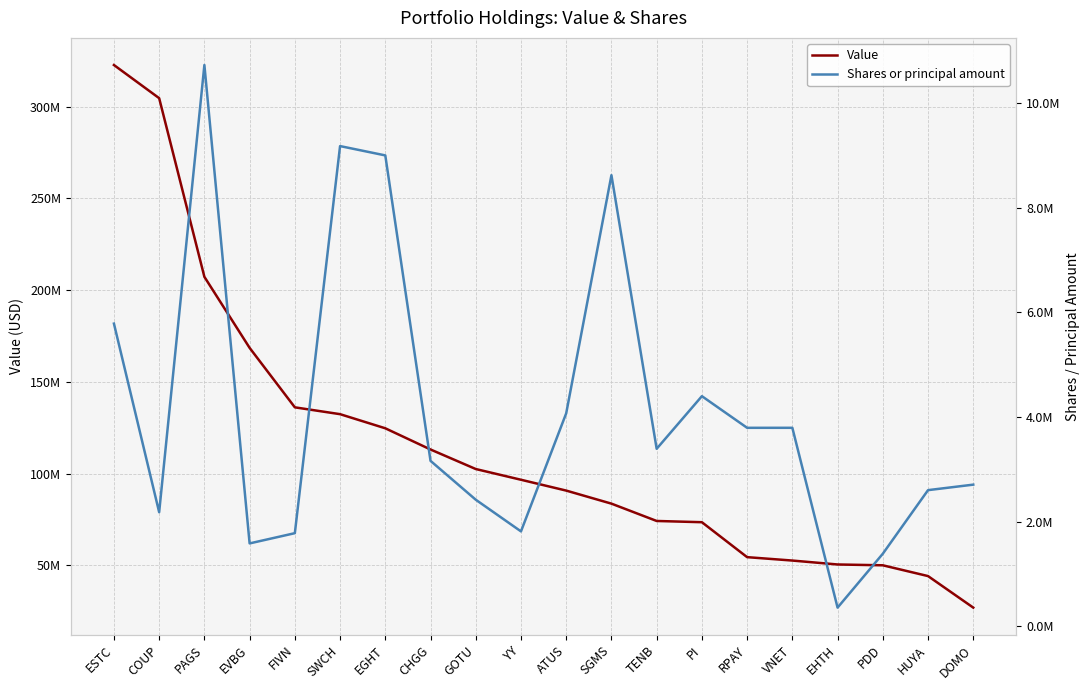

How many interior local valleys does the Shares or principal amount series have?

6